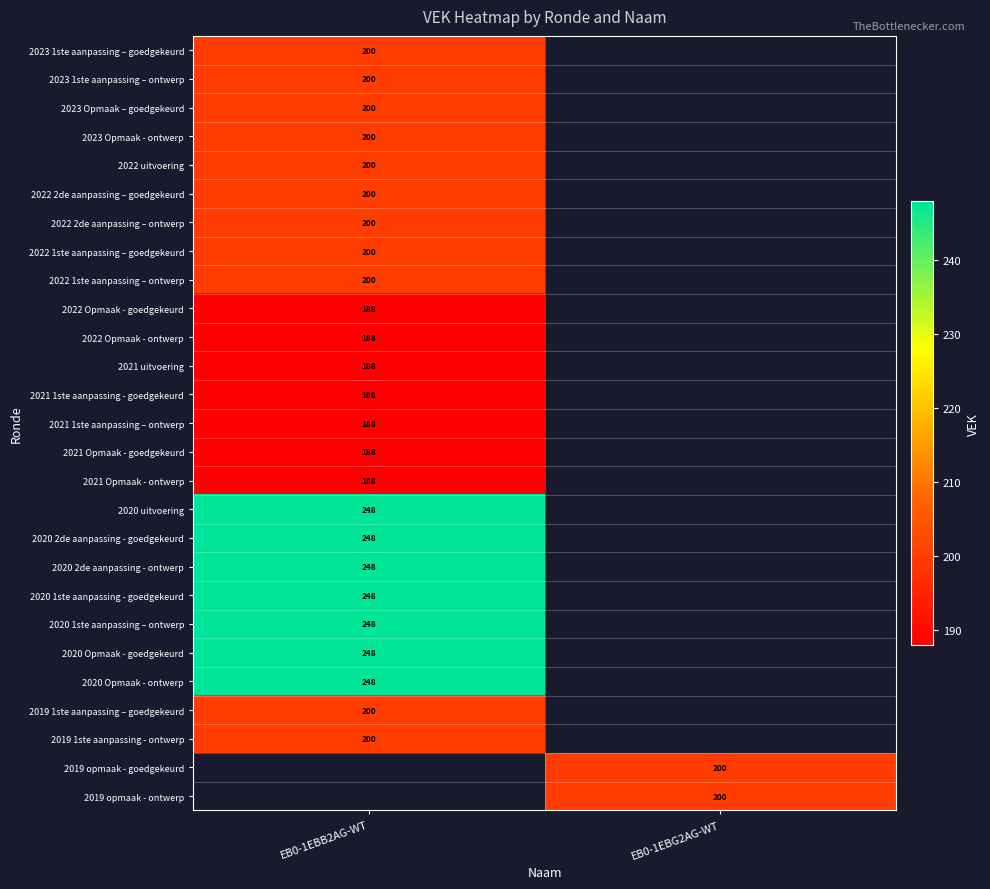

The 2022 2de aanpassing – goedgekeurd series shows 273 at EB0-1EBB2AG-WT. True or false?

False